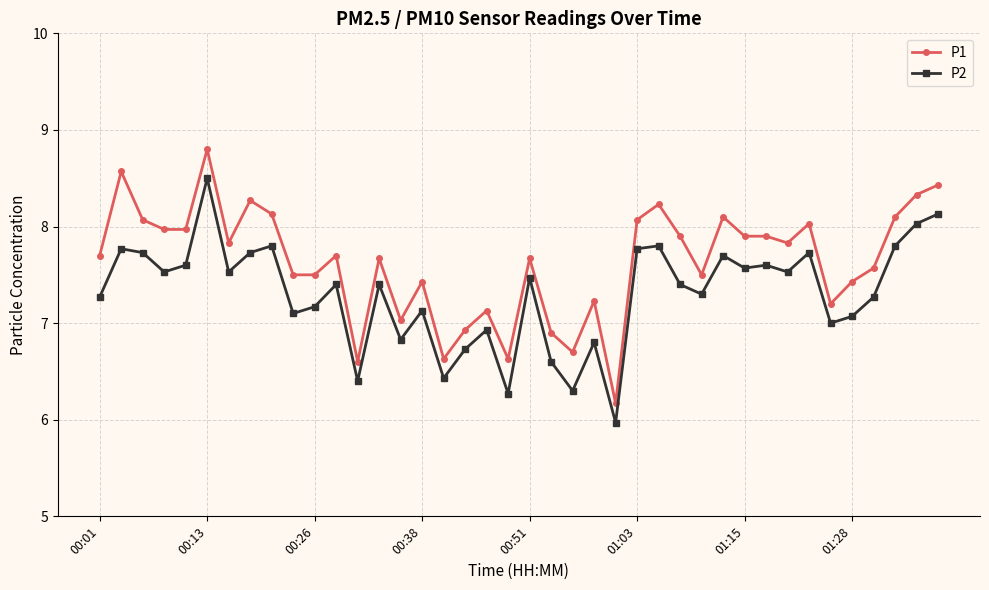

What is the difference between the second highest and minimum values in the P1 series?

2.4